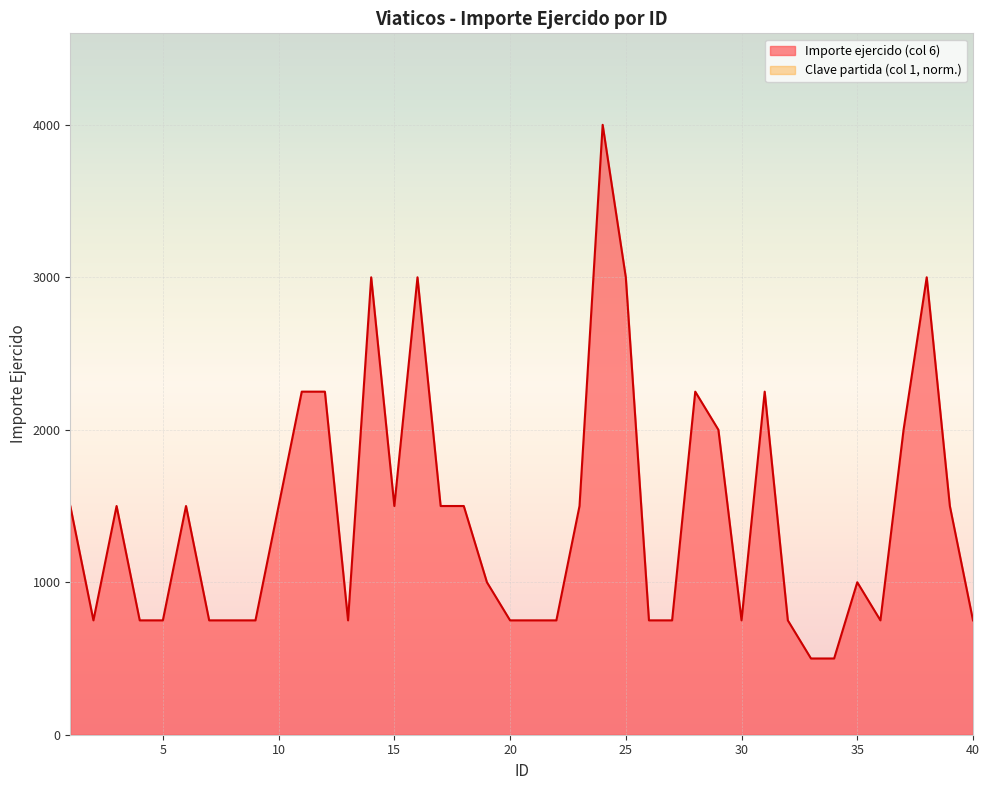

Between 23 and 19, which is larger?

23